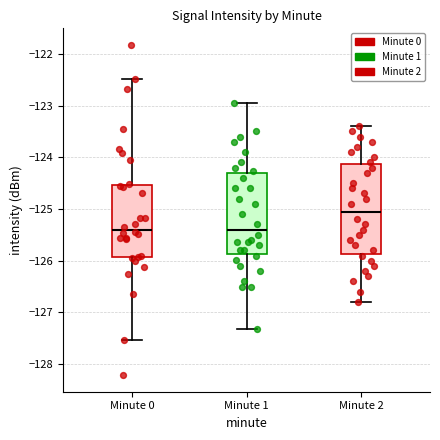

Where is the upper edge of the box for Minute 0 on the y-axis? The values are not printed on the chart, so give them approximately, as read against the axis.

-124.5